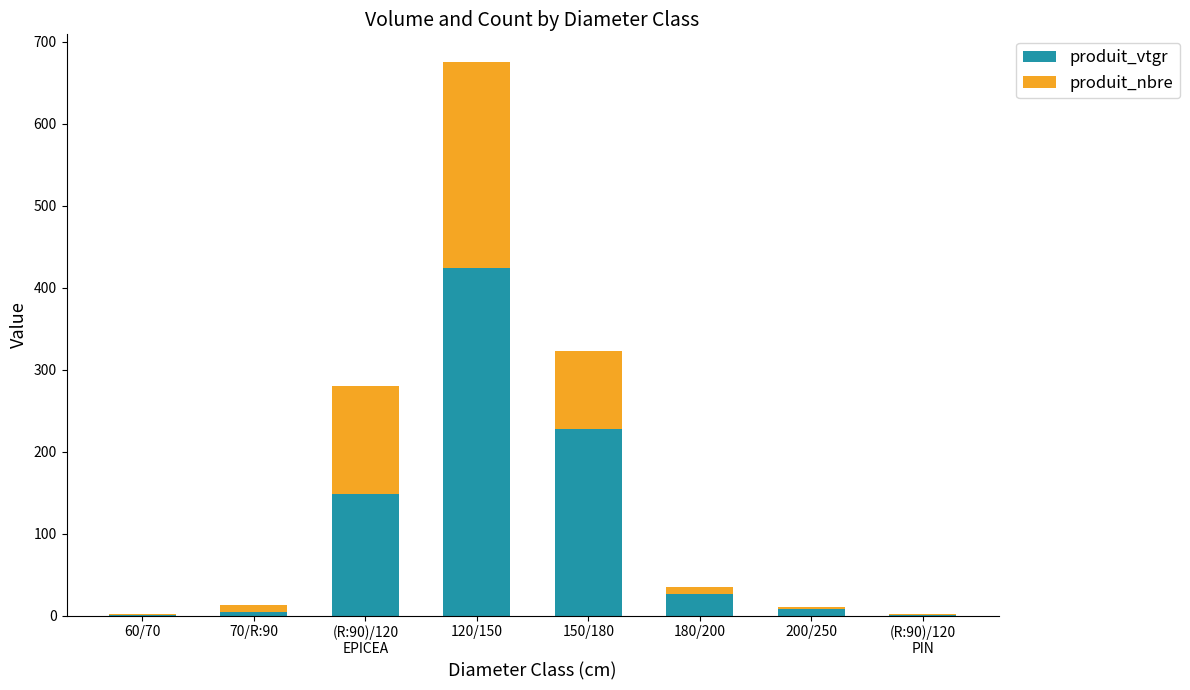

At which category is the sum across all series the highest?

120/150